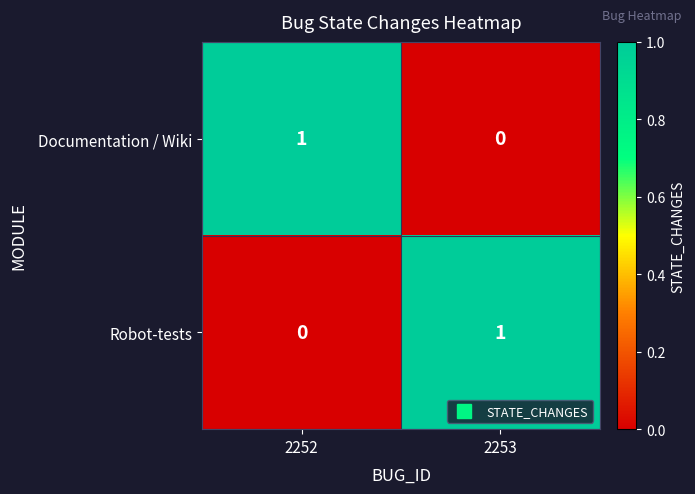

How many distinct data groups are displayed?

2